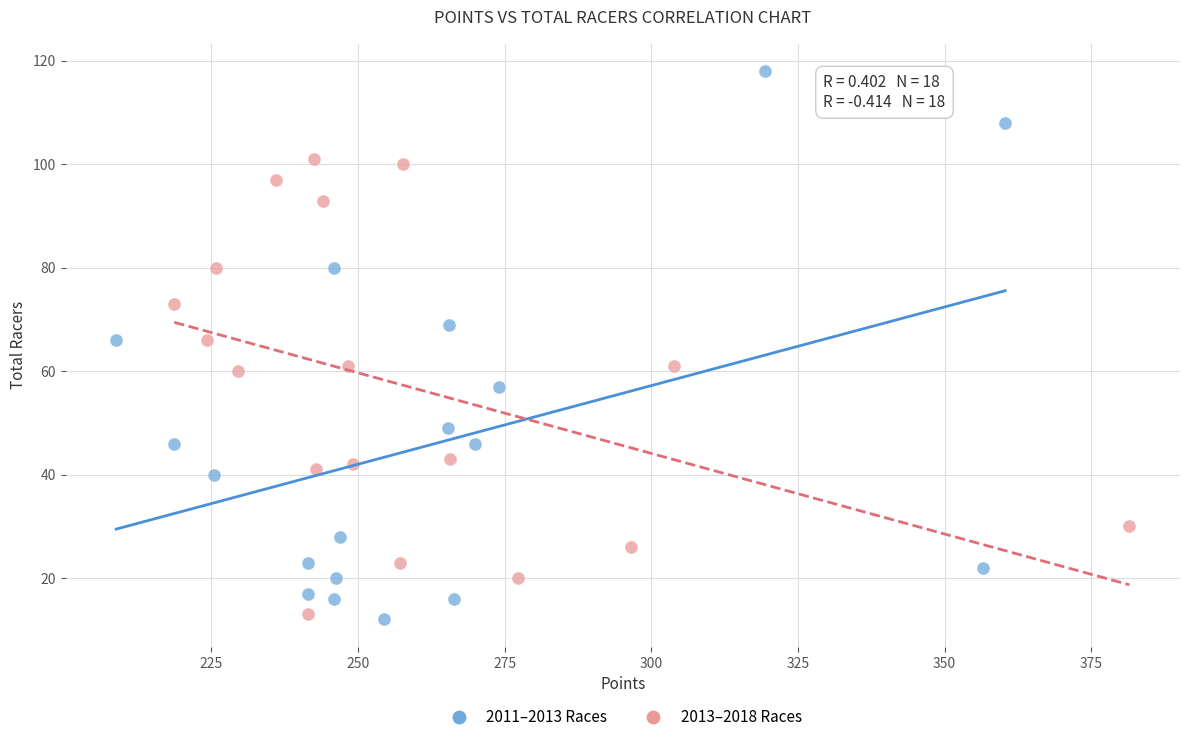

Which series reaches the minimum Y coordinate?

2011–2013 Races